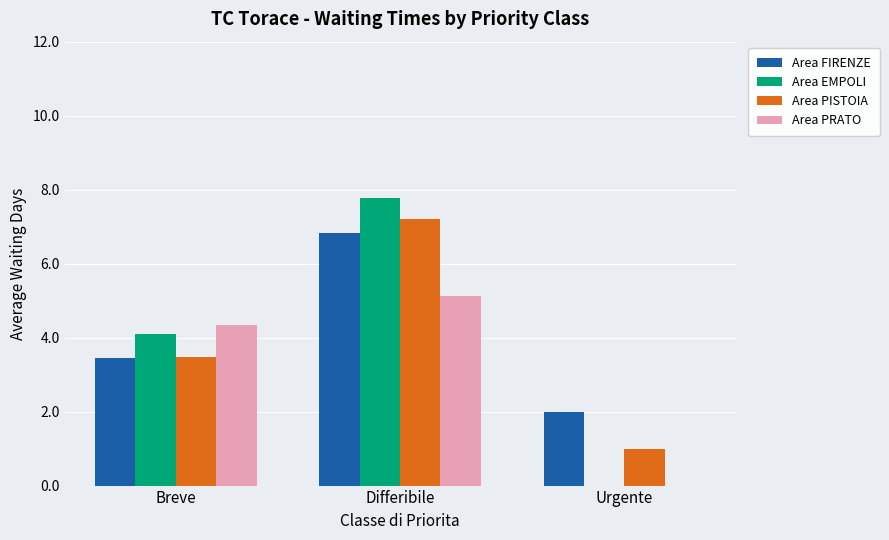

Is it true that Area PRATO equals 4.3 at Breve?

True